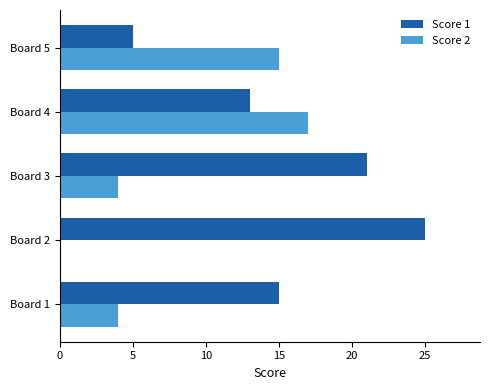

At which category does the chart reach its peak across all series?

Board 2